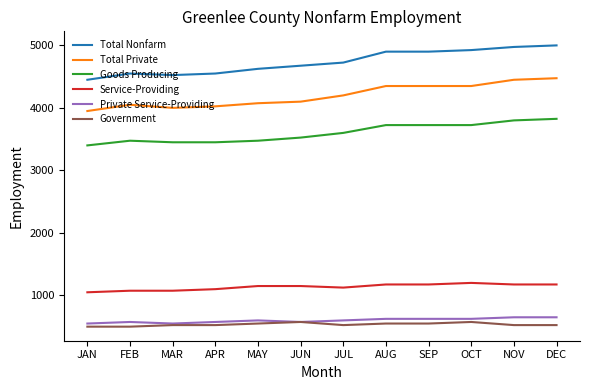

What is the minimum value for Private Service-Providing?

550